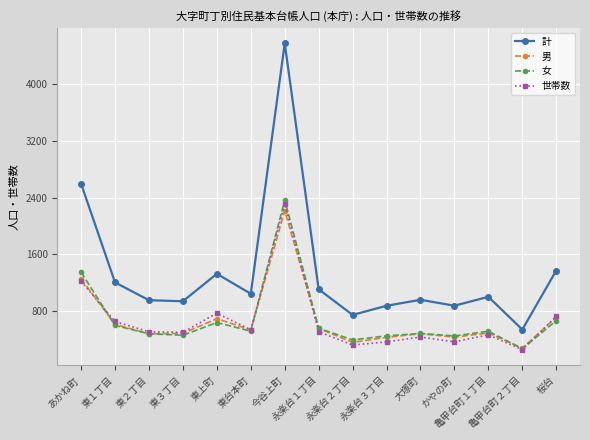

Is it true that 計 equals 935 at 東３丁目?

True